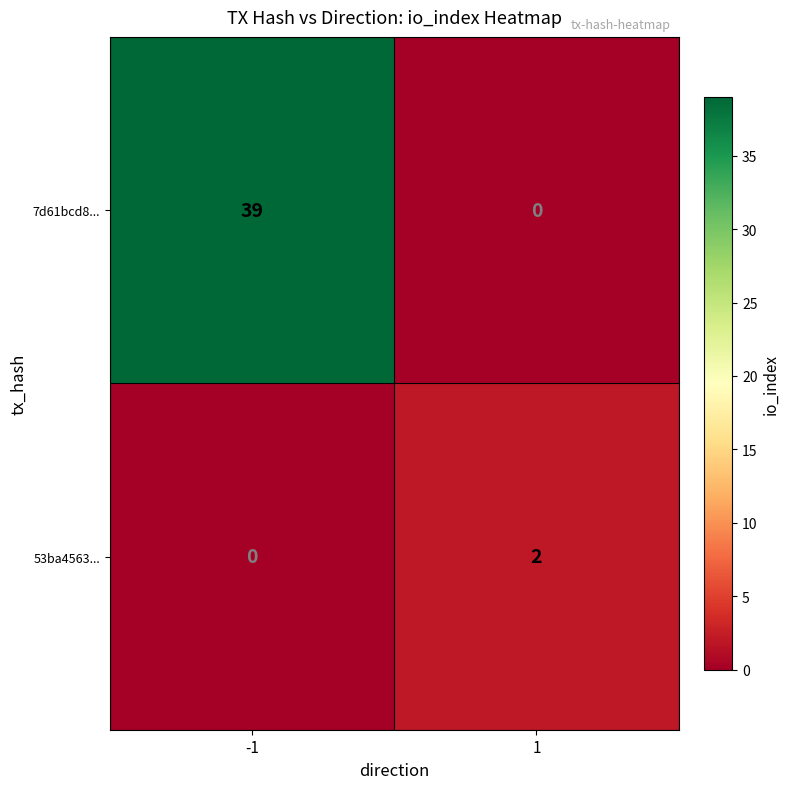

Which series has the largest total across all categories?

7d61bcd8...